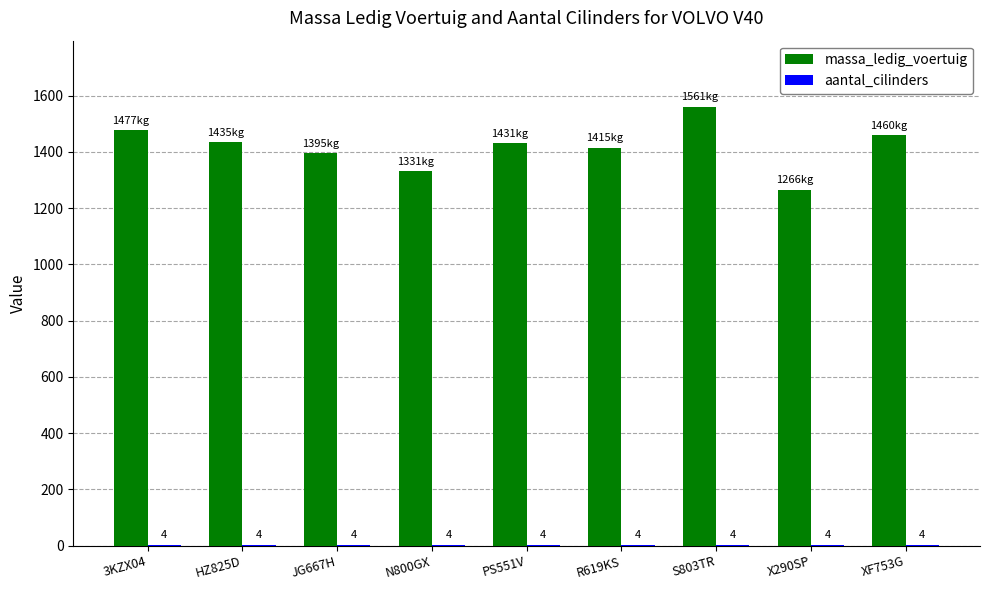

At which label does massa_ledig_voertuig first exceed 1431?

3KZX04